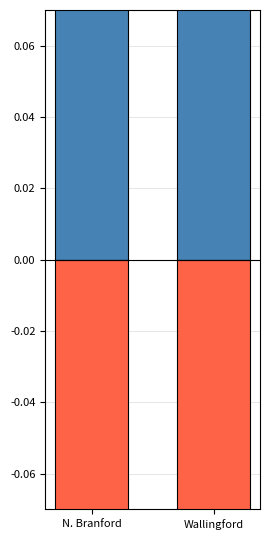

At which label does R. S. S. McKosky Republican reach its minimum?

N. Branford